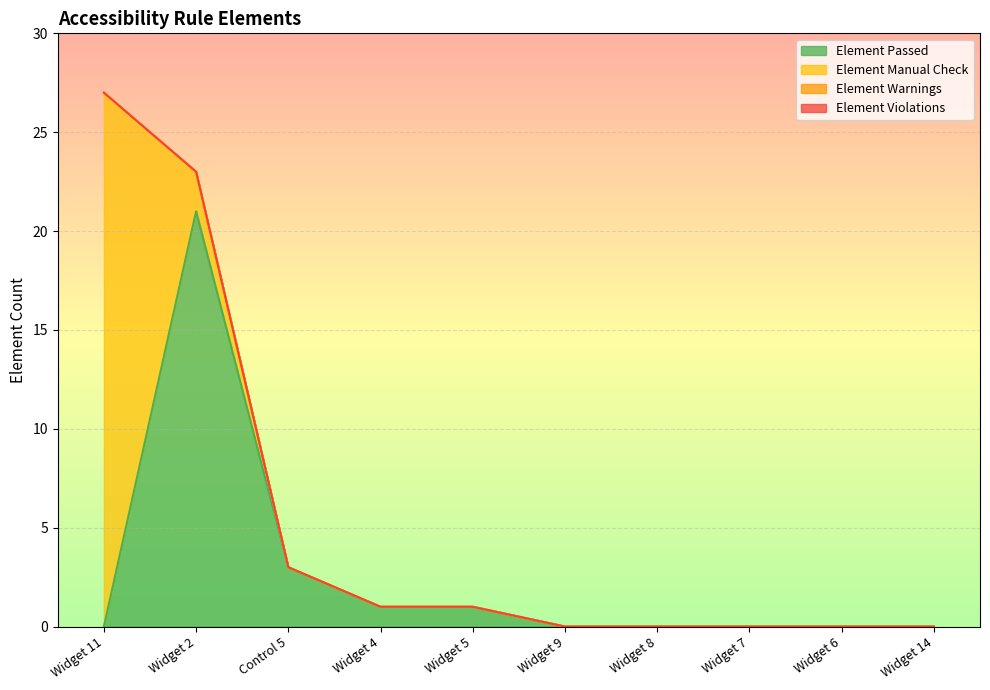

At Widget 7, list the series in order from largest to smallest.

Element Passed, Element Manual Check, Element Warnings, Element Violations